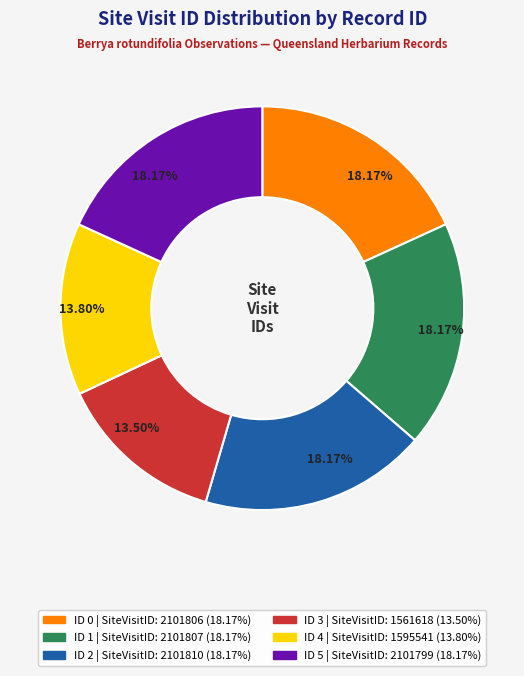

To the nearest percent, what percentage of the pie is ID 2?

18%